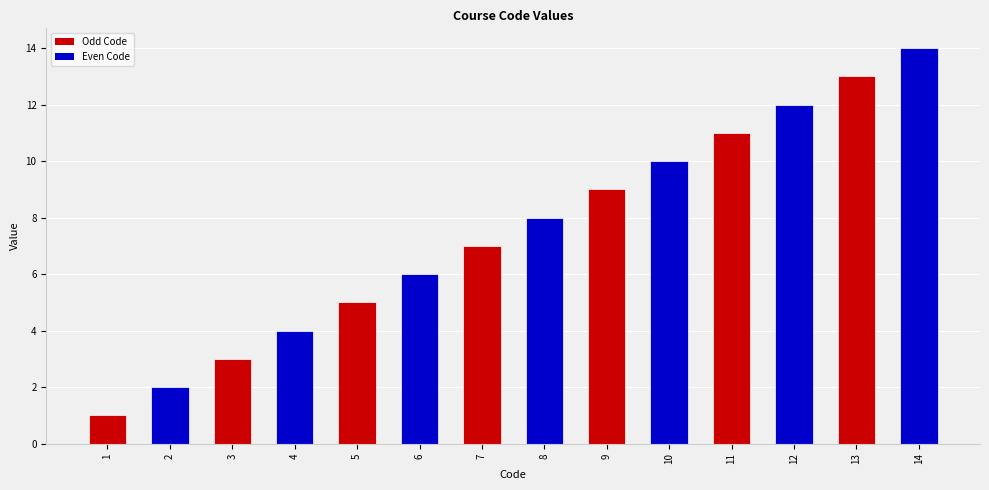

What is the greatest value displayed?

14